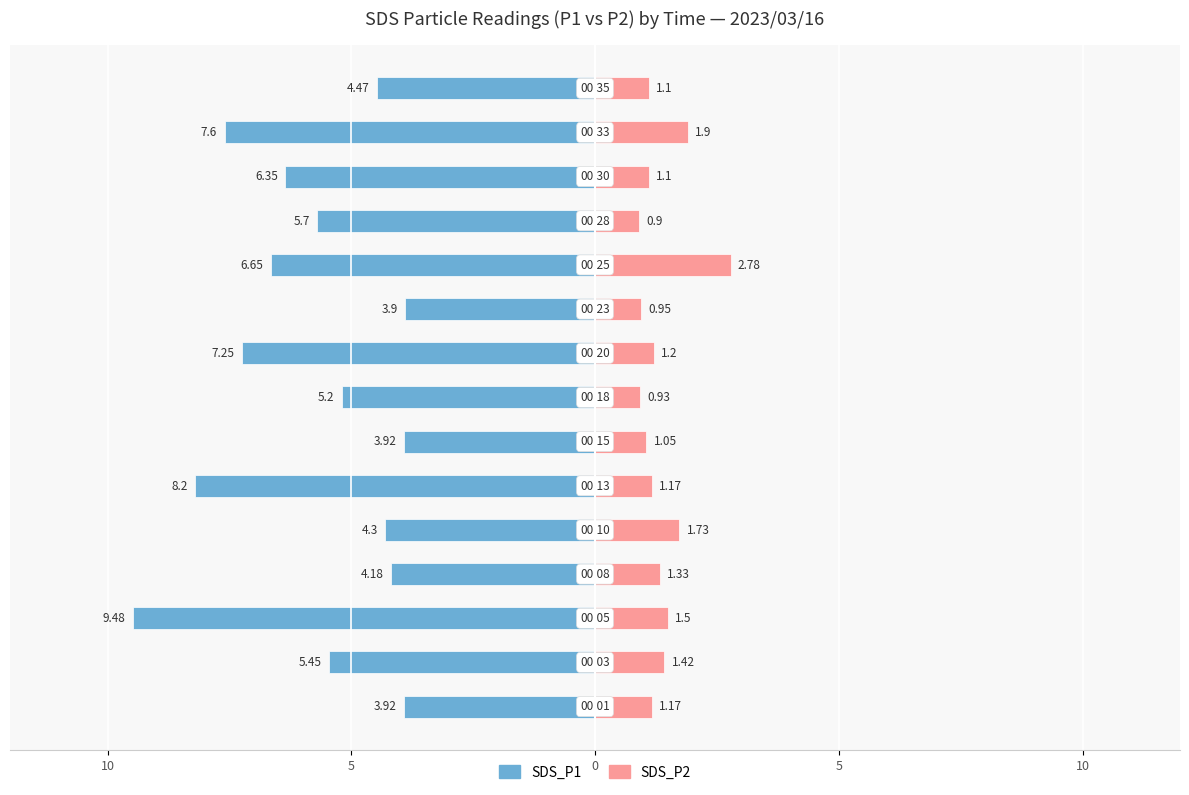

What are all the series names shown in the legend?

SDS_P1, SDS_P2